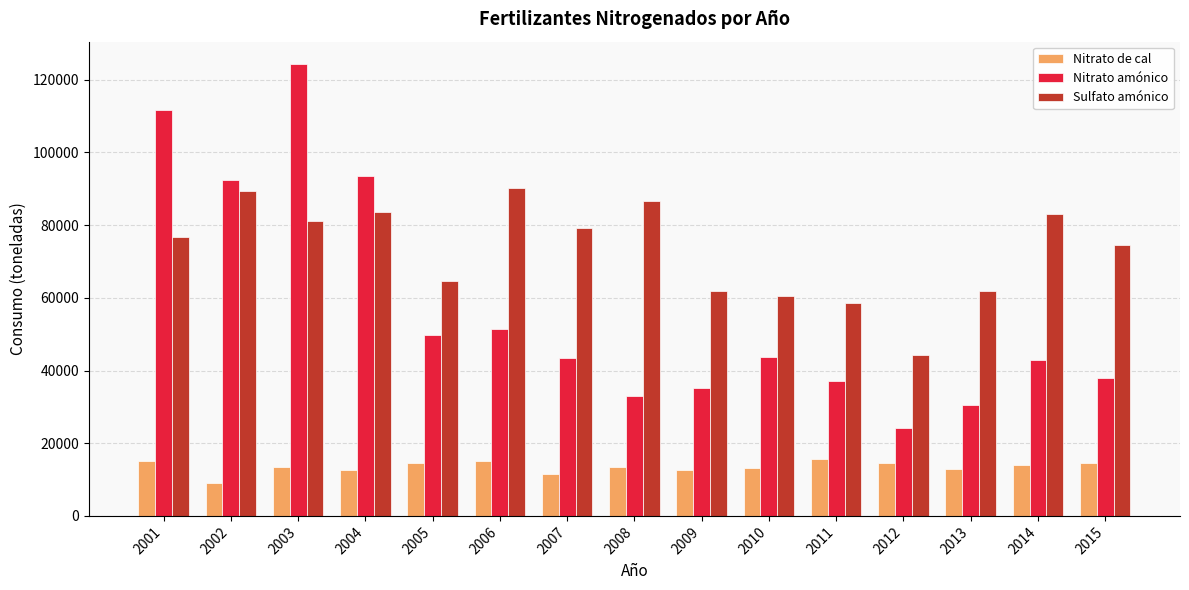

What is the total value across all series at 2005?

129059